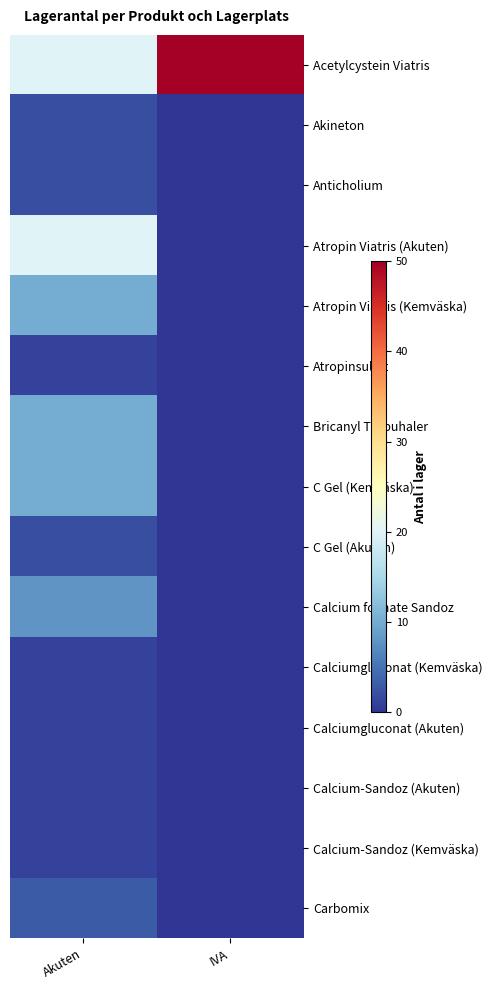

Rank the series at IVA from highest to lowest value.

Acetylcystein Viatris, Akineton, Anticholium, Atropin Viatris (Akuten), Atropin Viatris (Kemväska), Atropinsulfat, Bricanyl Turbuhaler, C Gel (Kemväska), C Gel (Akuten), Calcium folinate Sandoz, Calciumgluconat (Kemväska), Calciumgluconat (Akuten), Calcium-Sandoz (Akuten), Calcium-Sandoz (Kemväska), Carbomix